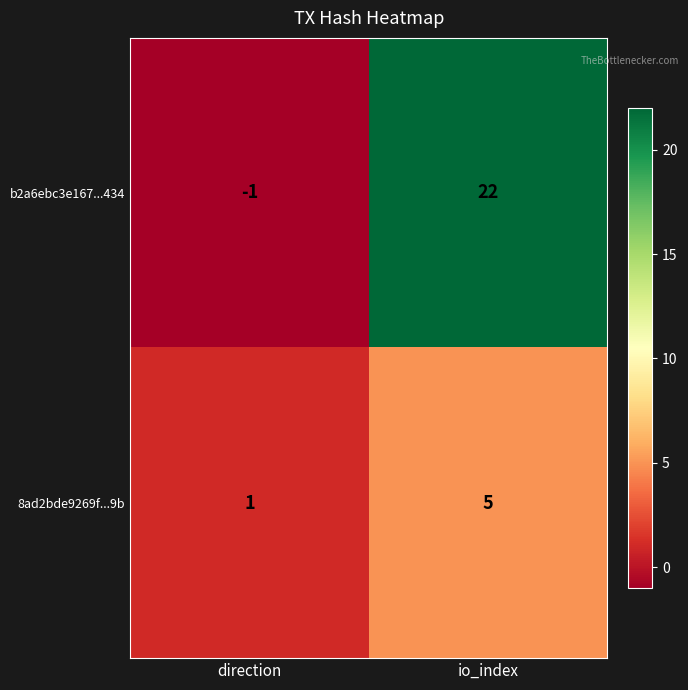

At which category is the sum across all series the highest?

io_index